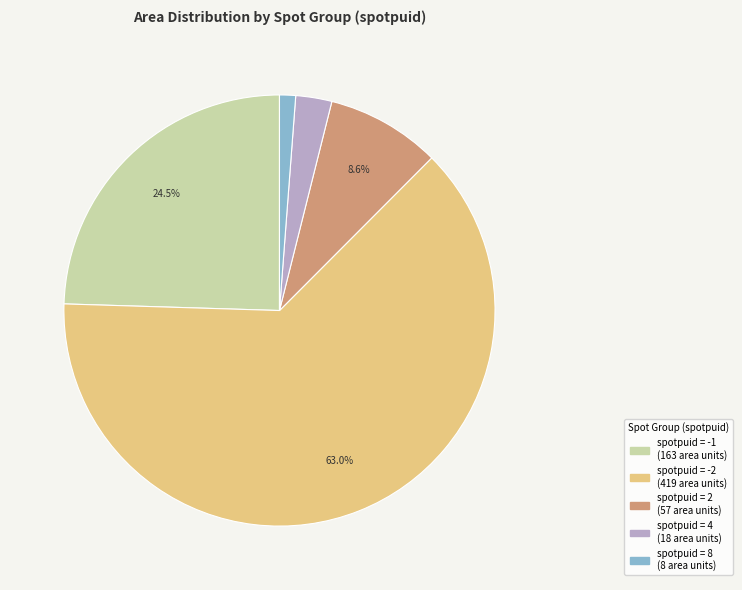

Is there any slice that represents more than half of the pie?

Yes